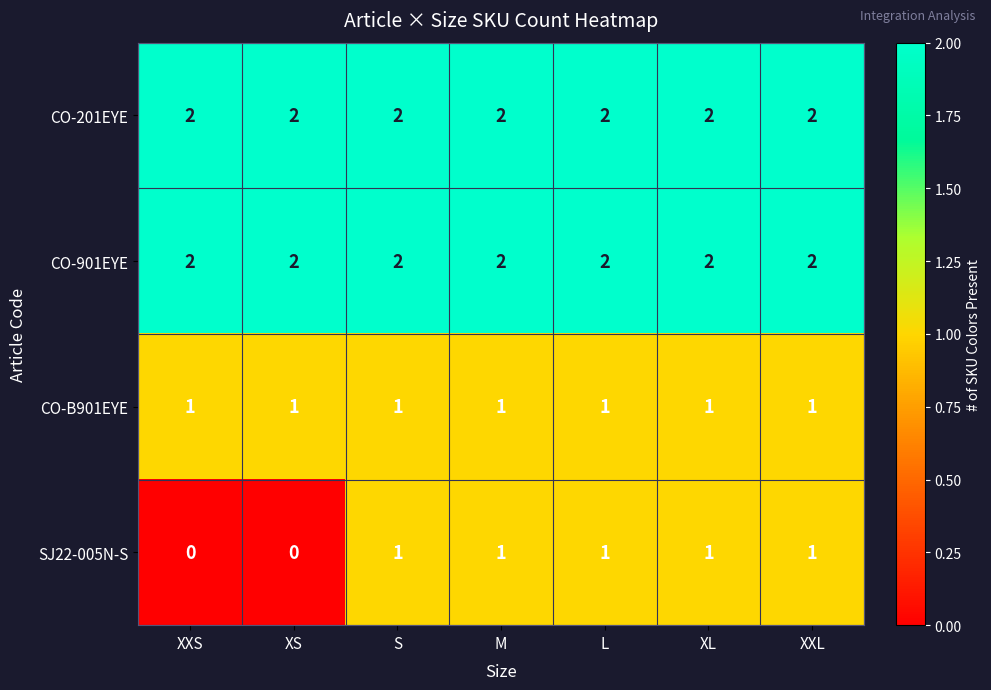

What is the difference between the highest and lowest values at XXL?

1